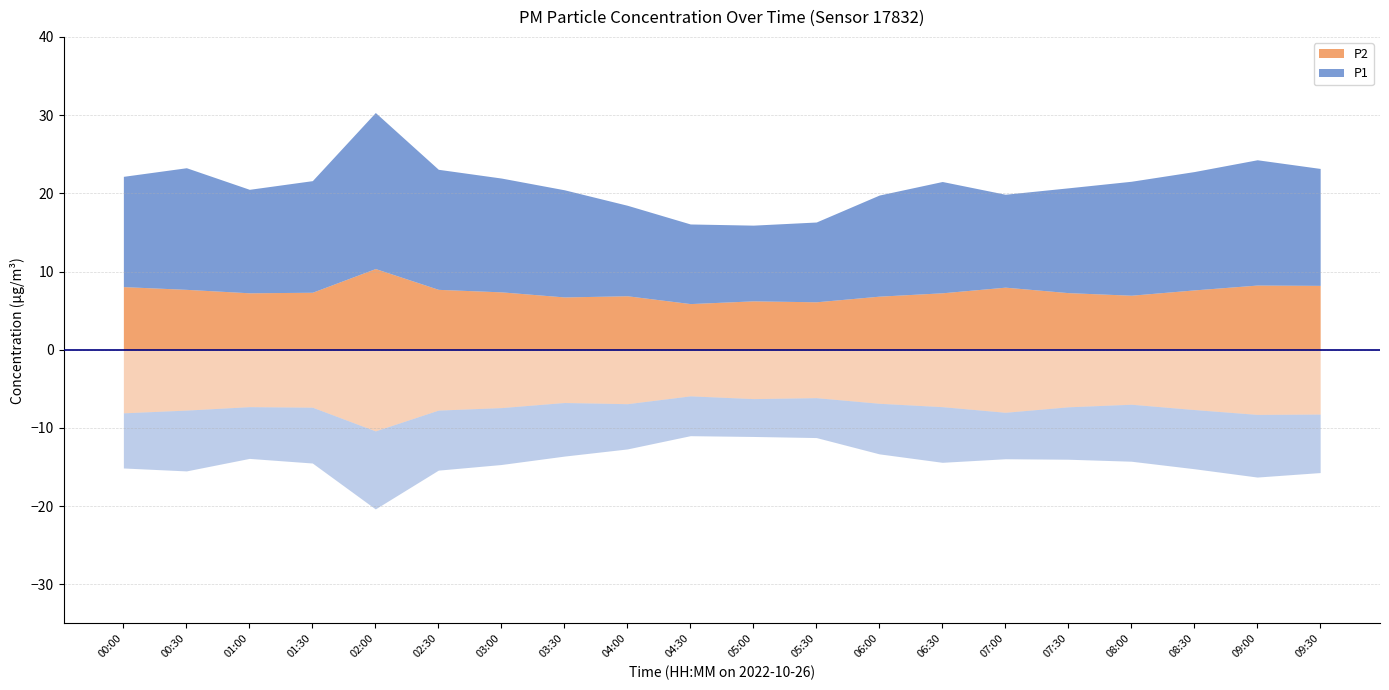

Rank the series by their average value, from highest to lowest.

P1, P2